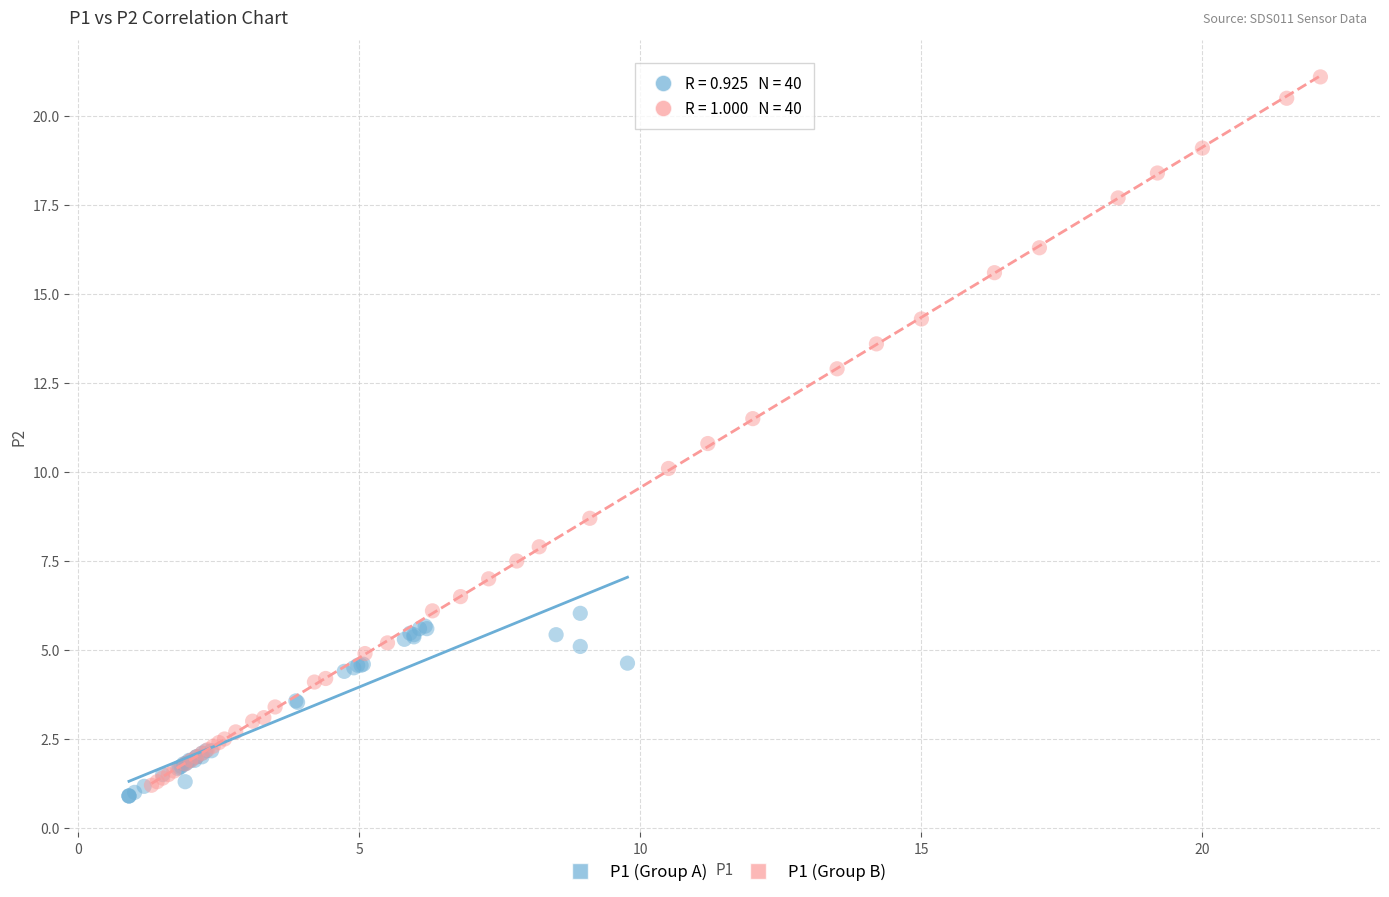

Which series contains the highest Y value?

P1 (Group B)